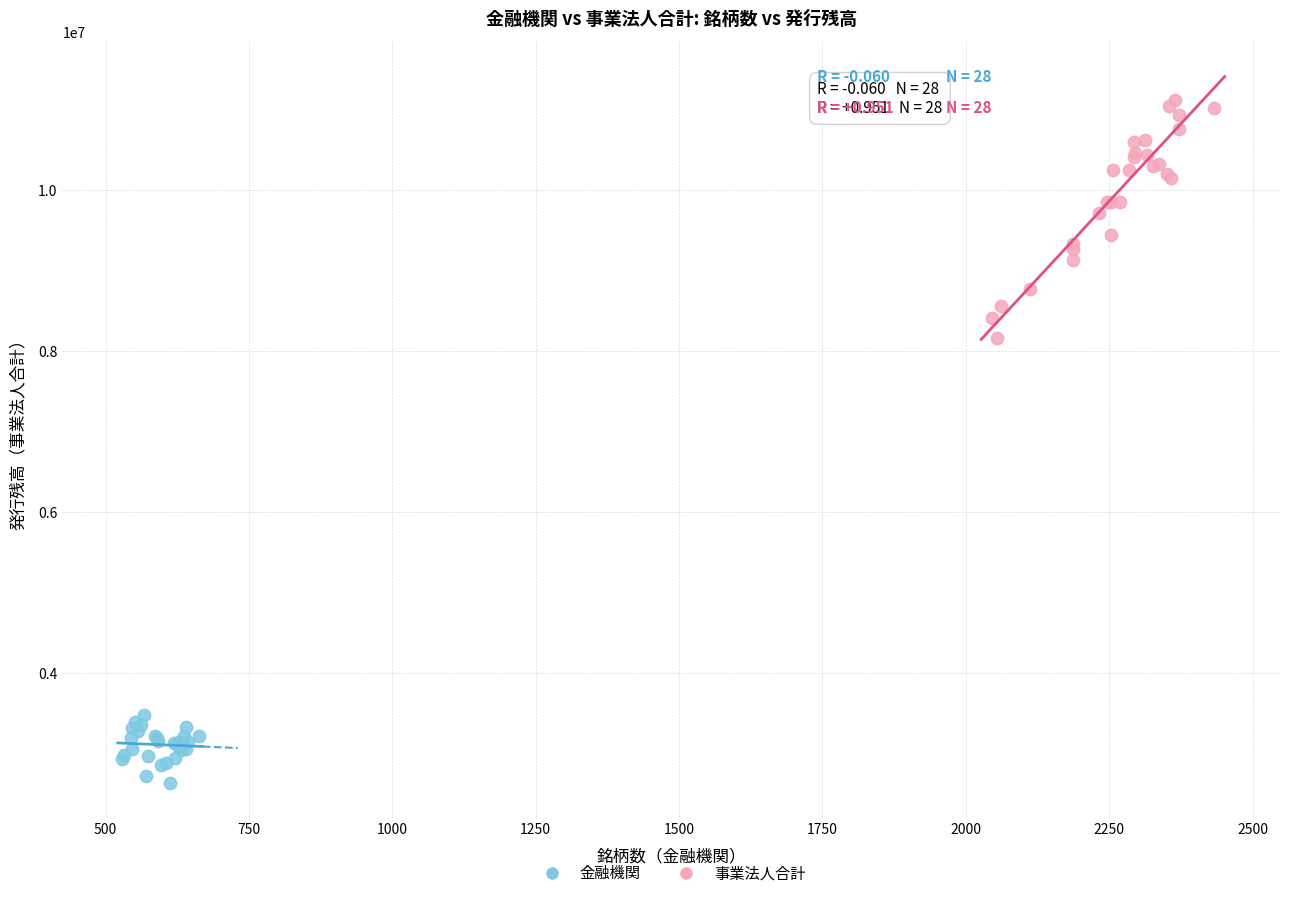

Which series contains the lowest Y value?

金融機関